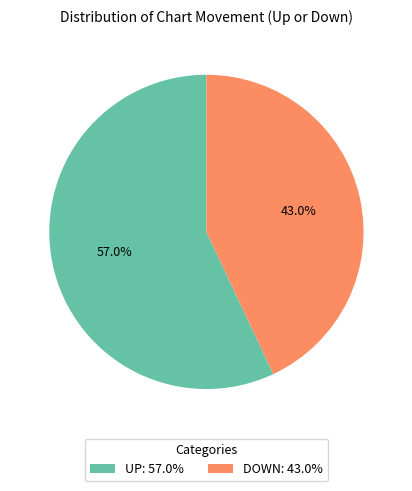

Do DOWN: 43.0% and UP: 57.0% together represent more than half of the pie?

Yes